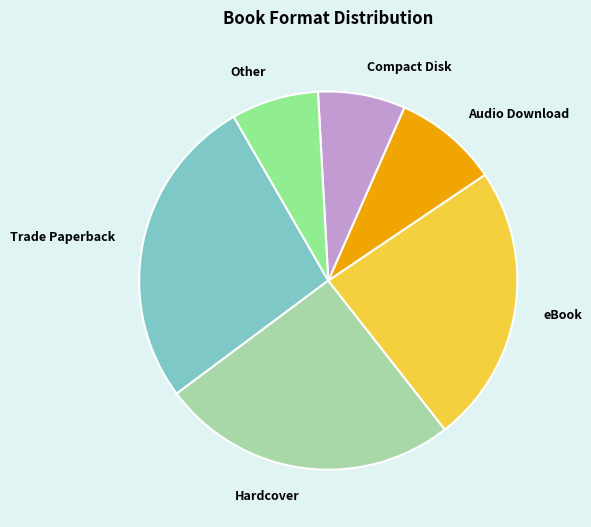

Count the number of slices in the pie.

6